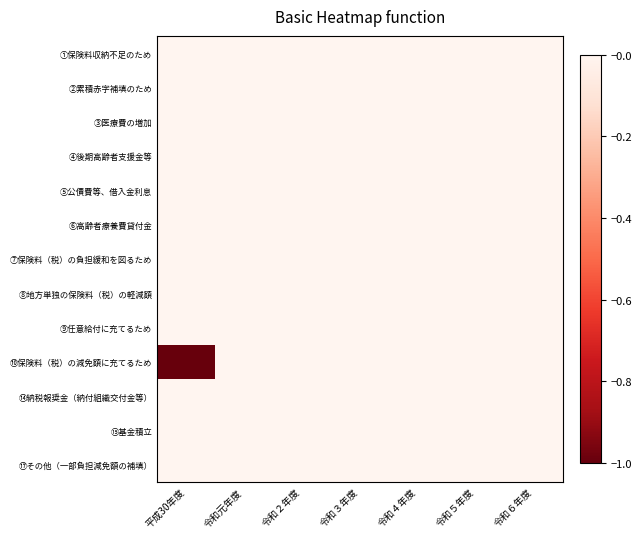

Count the number of data series in this chart.

13